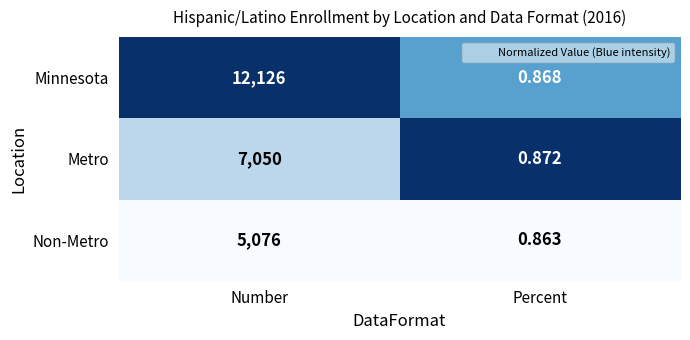

At which category does the chart reach its minimum across all series?

Percent